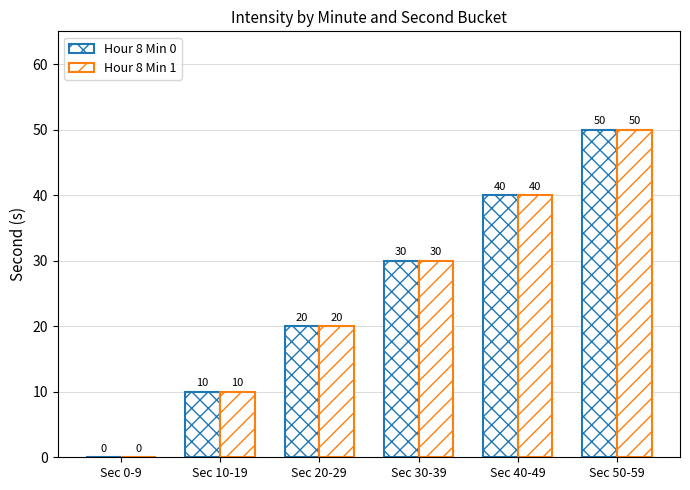

What position from the left is Sec 10-19?

2